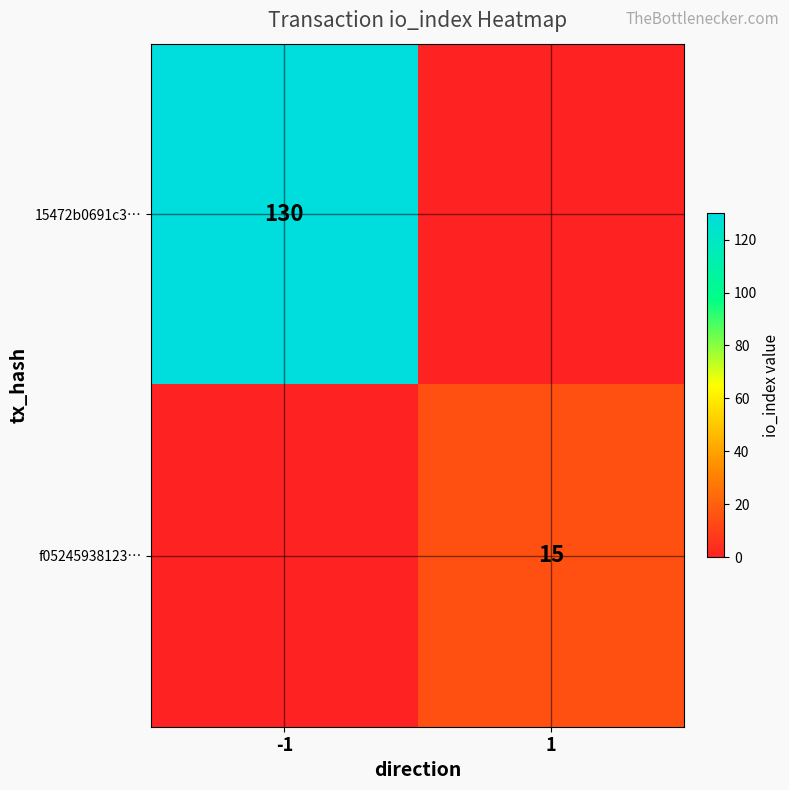

The f05245938123… series shows 26 at 1. True or false?

False